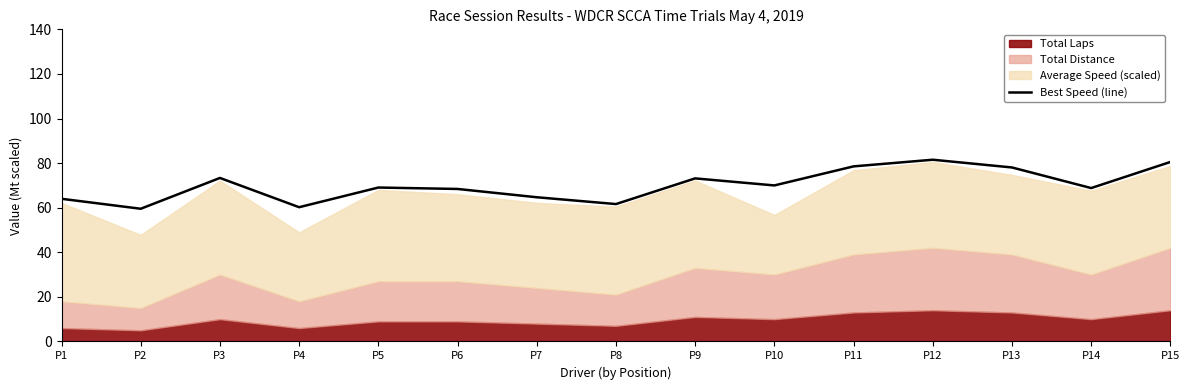

True or false: the data has more than 0 interior local peaks.

True